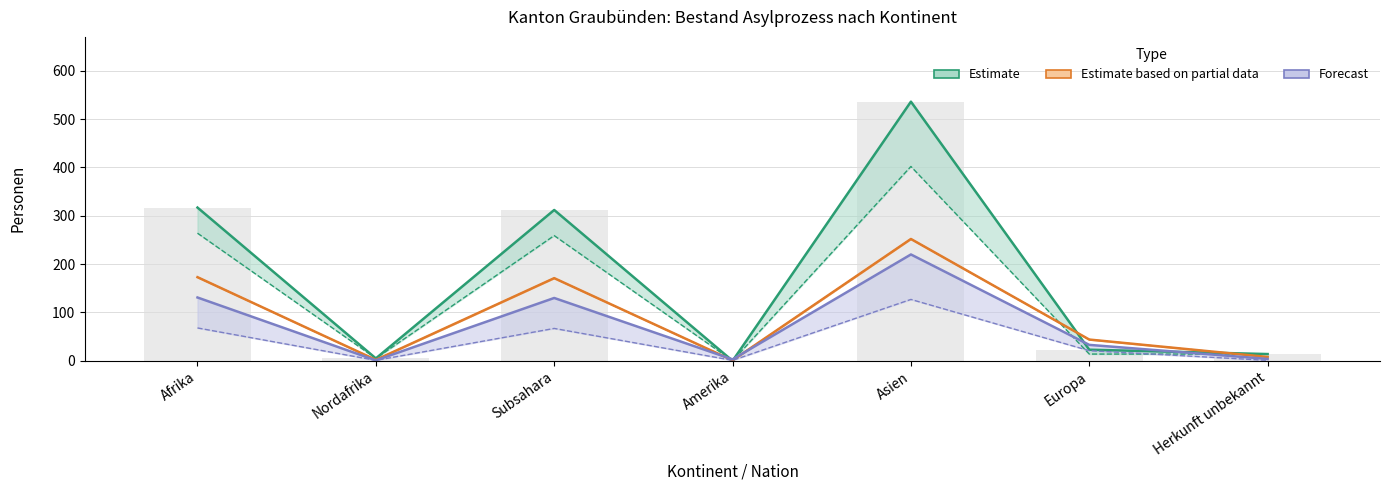

What is the average value of the Total Asylsuchende (N) series?

172